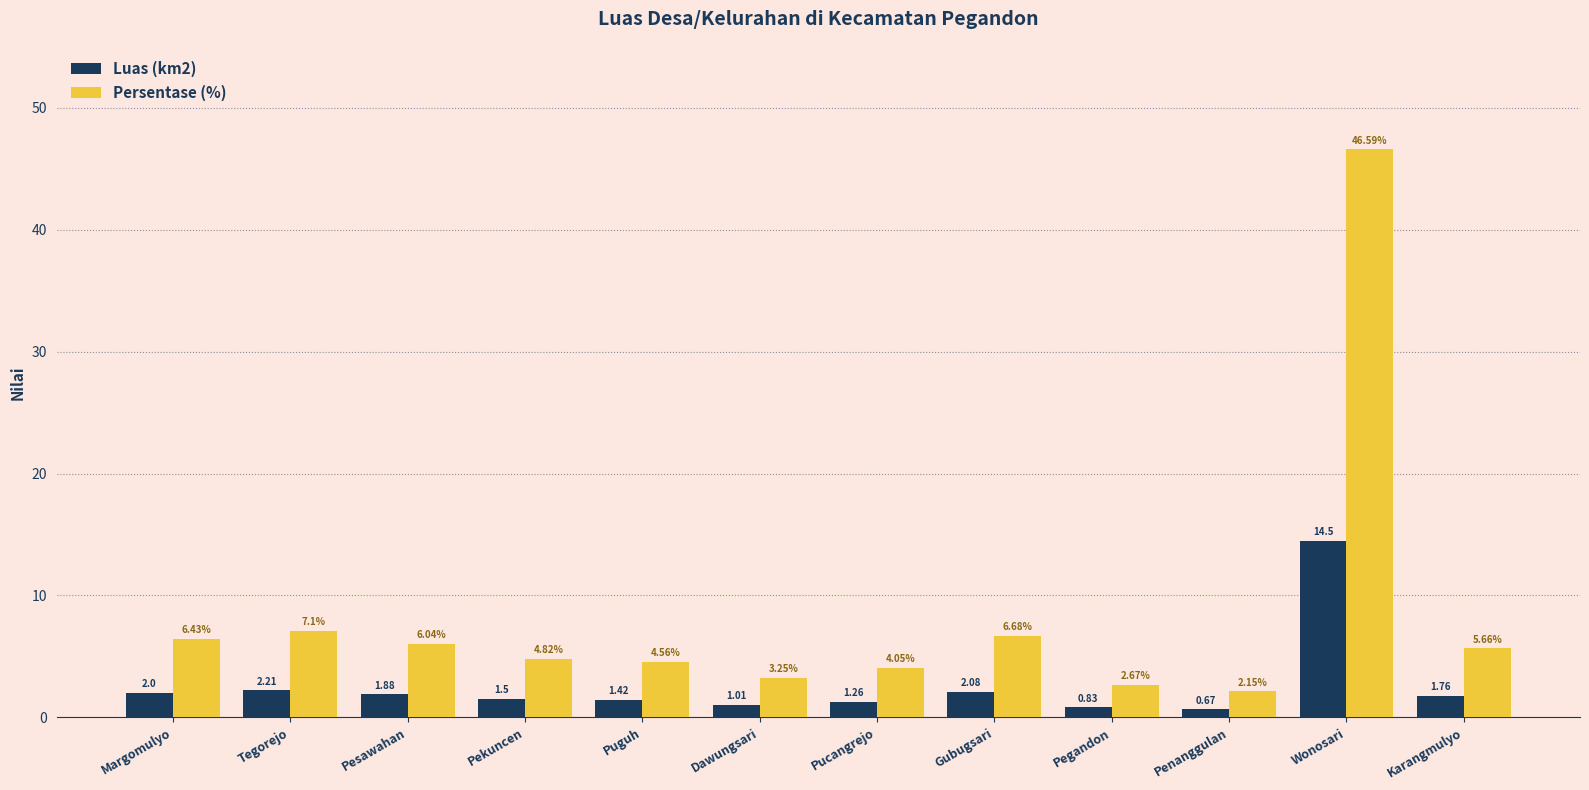

How many data points in Persentase (%) are above 5?

6